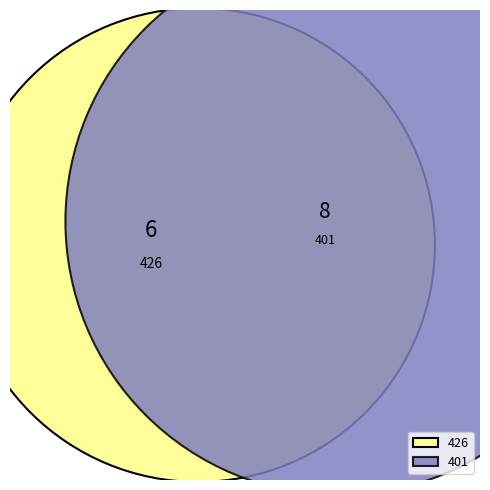

Which category has the biggest portion of the pie?

401